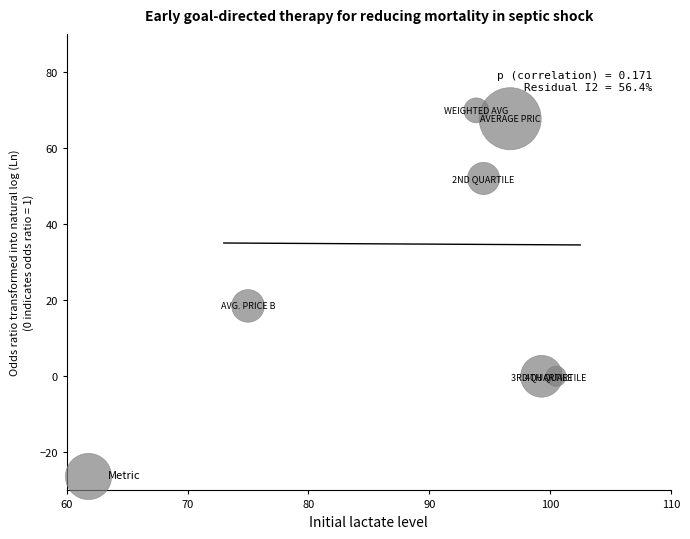

What is the range of Y values (max minus min)?

69.9